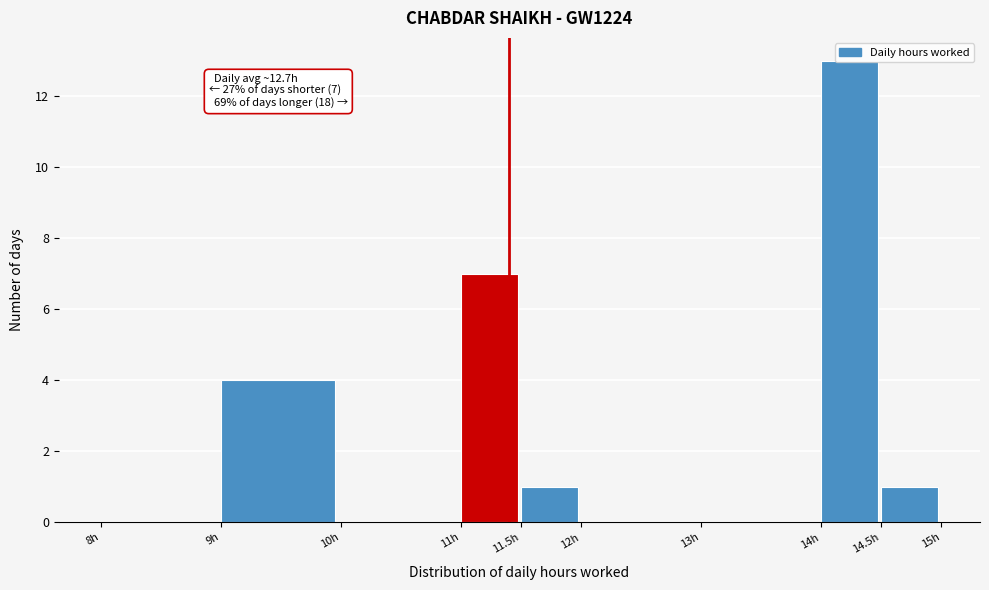

Over which range of the x-axis is the bar tallest?

14.0 to 14.5